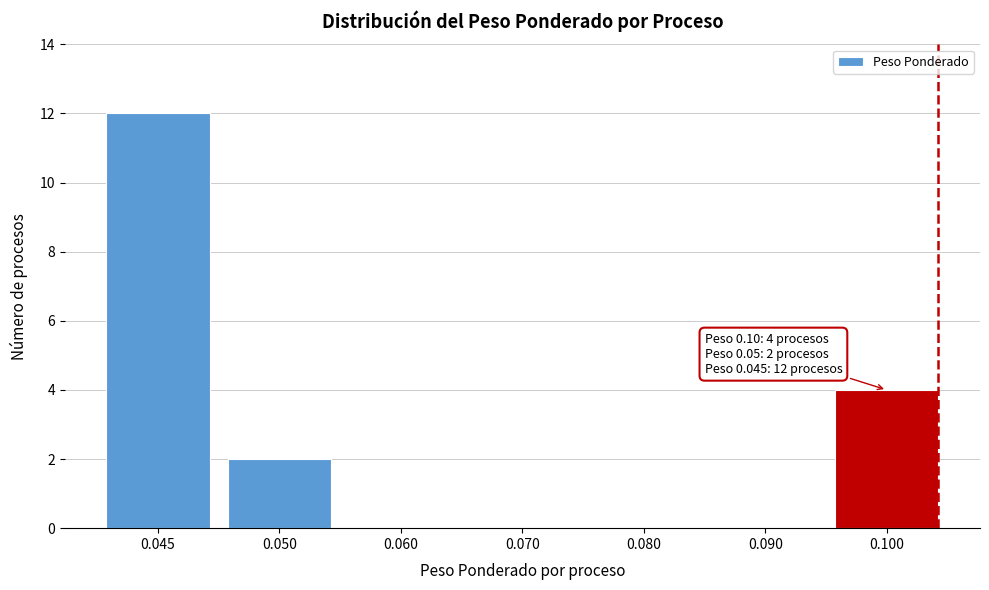

Reading left to right, extract all data points from this chart.

0.045=12	0.050=2	0.060=0	0.070=0	0.080=0	0.090=0	0.100=4